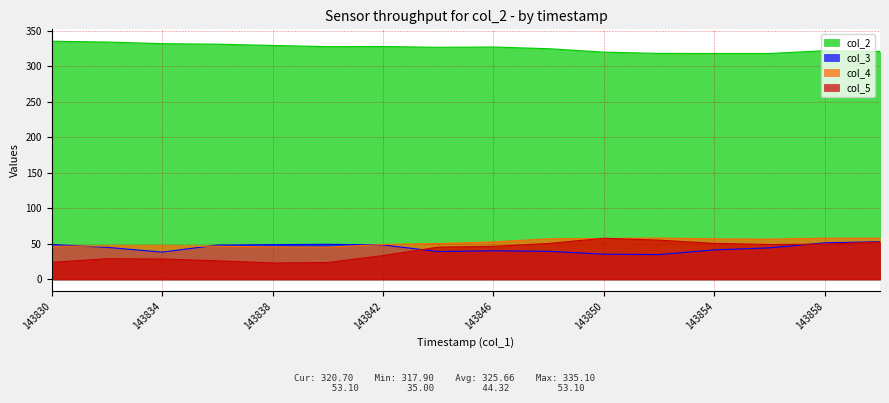

What is the difference between the highest and lowest values at 143900?

268.1